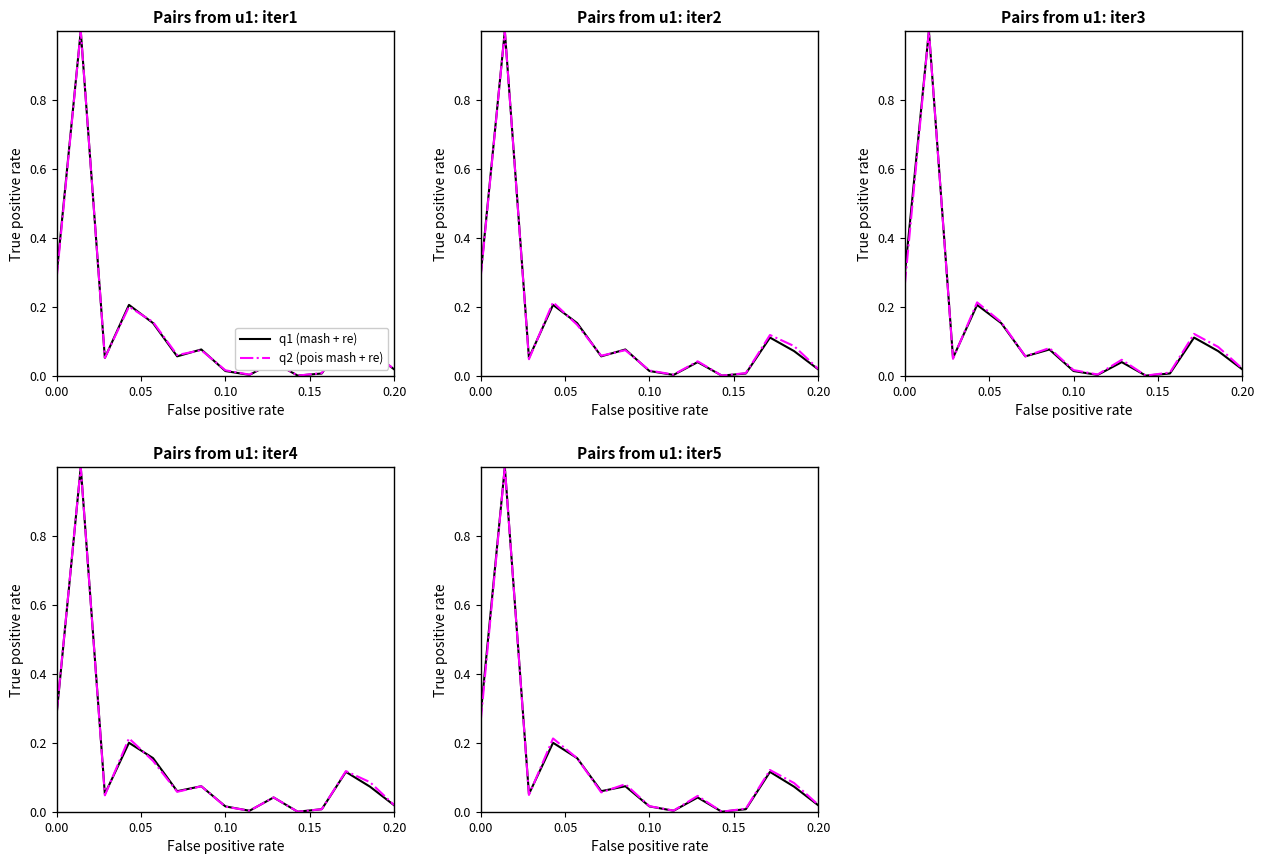

What is the value of the q1 (mash + re) point at the 5th from the left?

0.2